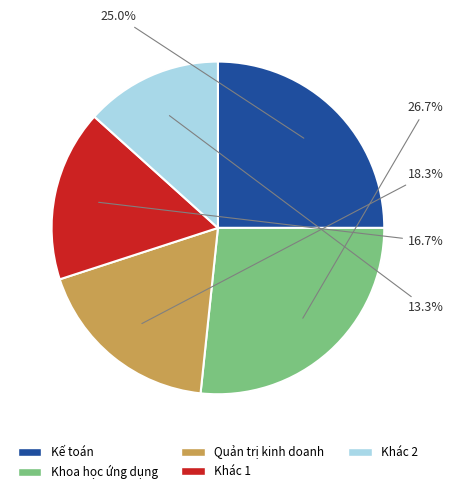

Does any single category account for the majority?

No